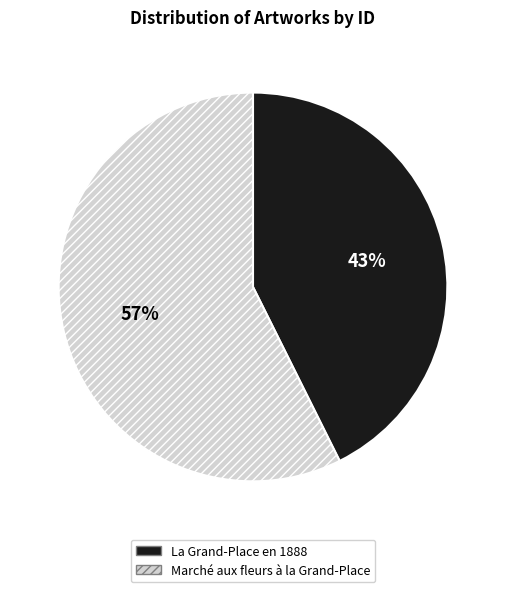

To the nearest percent, what portion does Marché aux fleurs à la Grand-Place represent?

57%